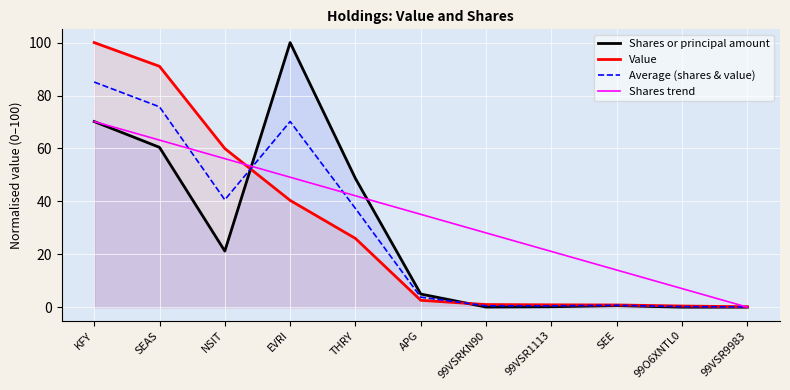

How many series are shown in this chart?

4